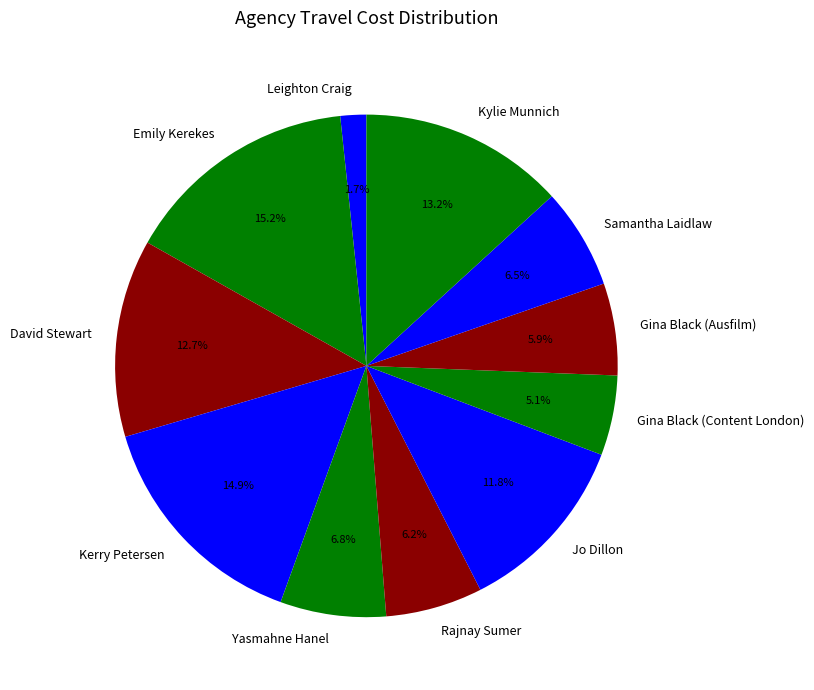

To the nearest percent, what is the combined percentage of Emily Kerekes and Jo Dillon?

27%